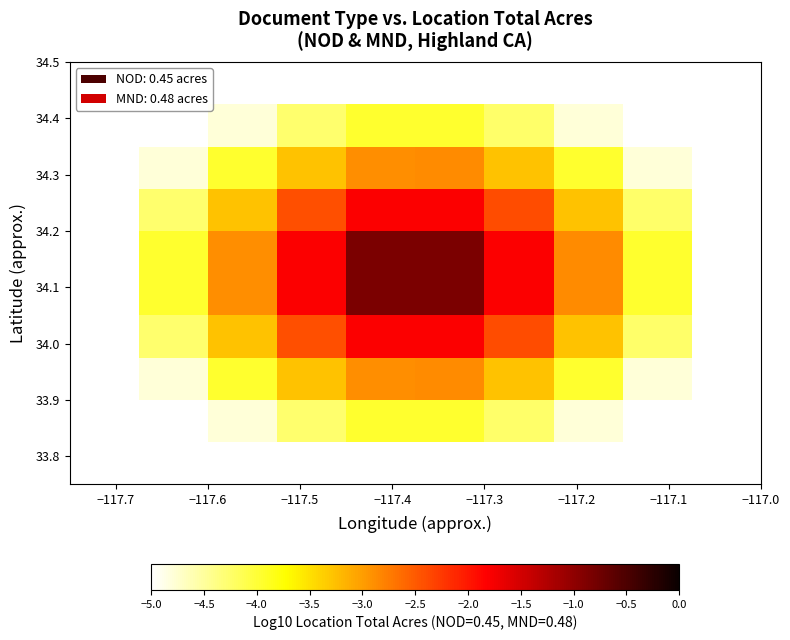

What is the smallest value displayed?

-5.0